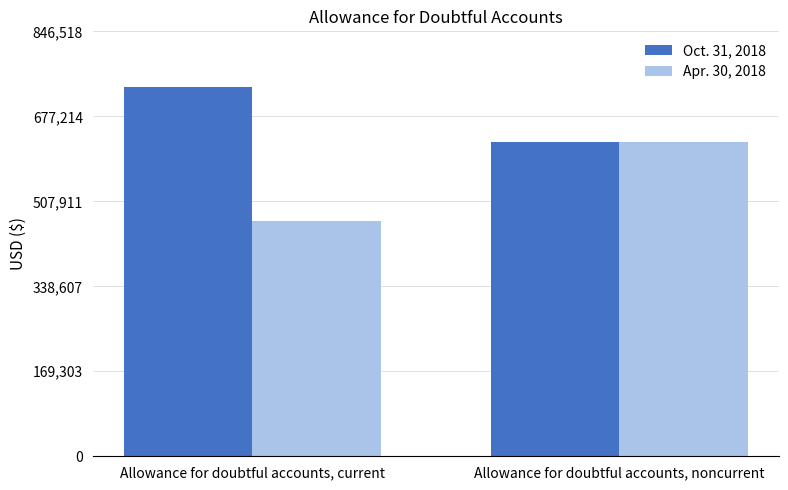

True or false: Apr. 30, 2018 has a value of 625963 at Allowance for doubtful accounts, noncurrent.

True